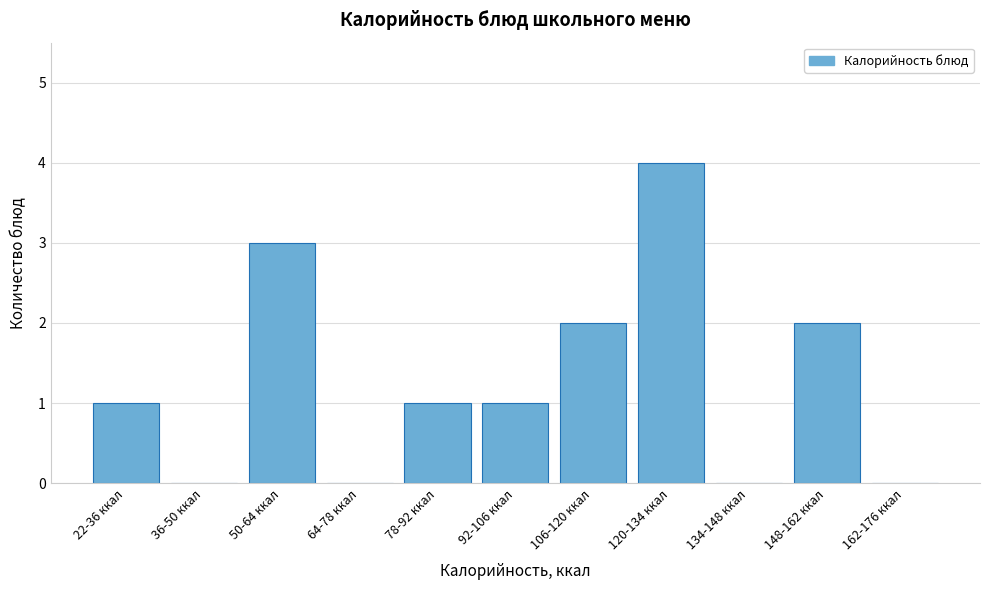

Reading left to right, list all the values displayed in this chart.

22-36 ккал=1	36-50 ккал=0	50-64 ккал=3	64-78 ккал=0	78-92 ккал=1	92-106 ккал=1	106-120 ккал=2	120-134 ккал=4	134-148 ккал=0	148-162 ккал=2	162-176 ккал=0